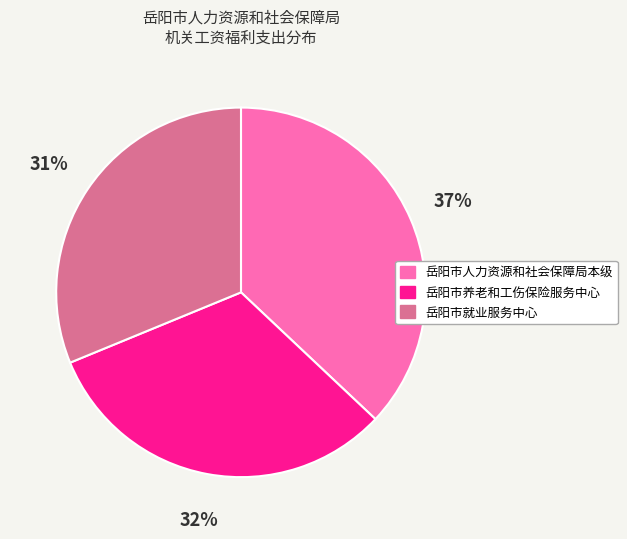

Rank the categories by value from highest to lowest.

岳阳市人力资源和社会保障局本级, 岳阳市养老和工伤保险服务中心, 岳阳市就业服务中心